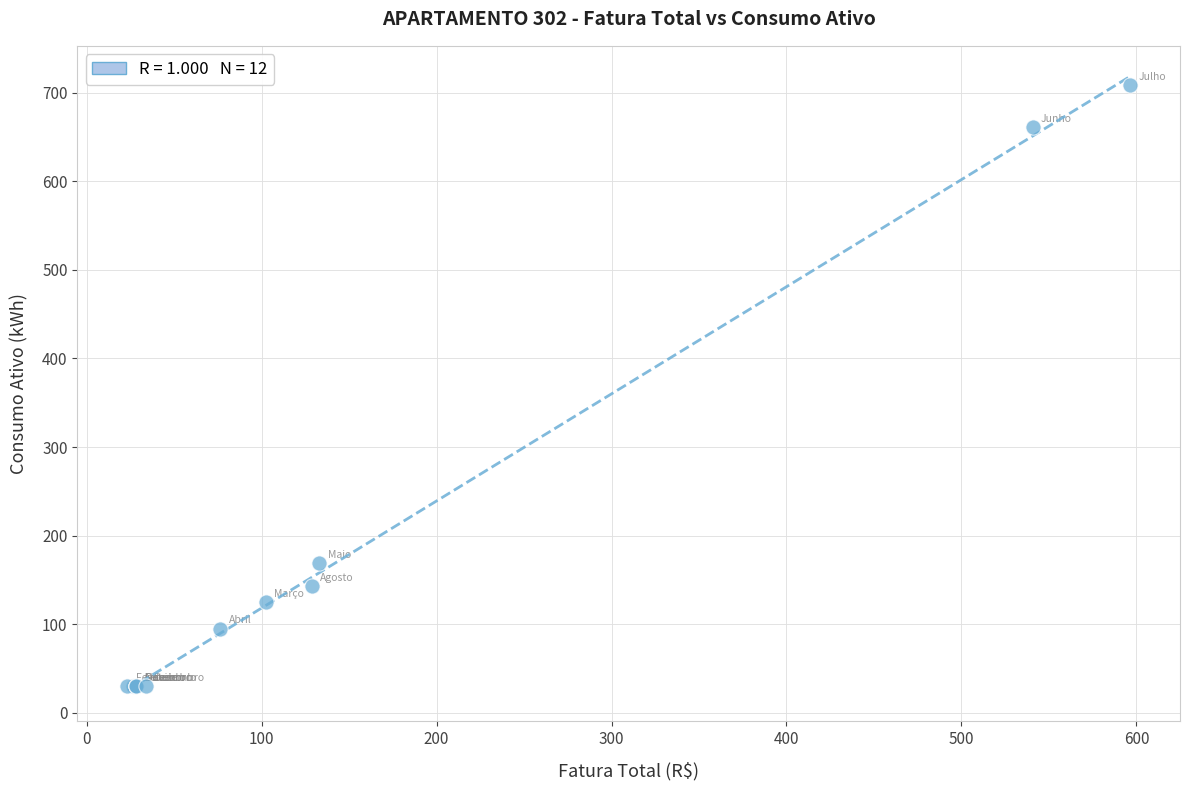

What Y value in the scatter plot is closest to 369?

169